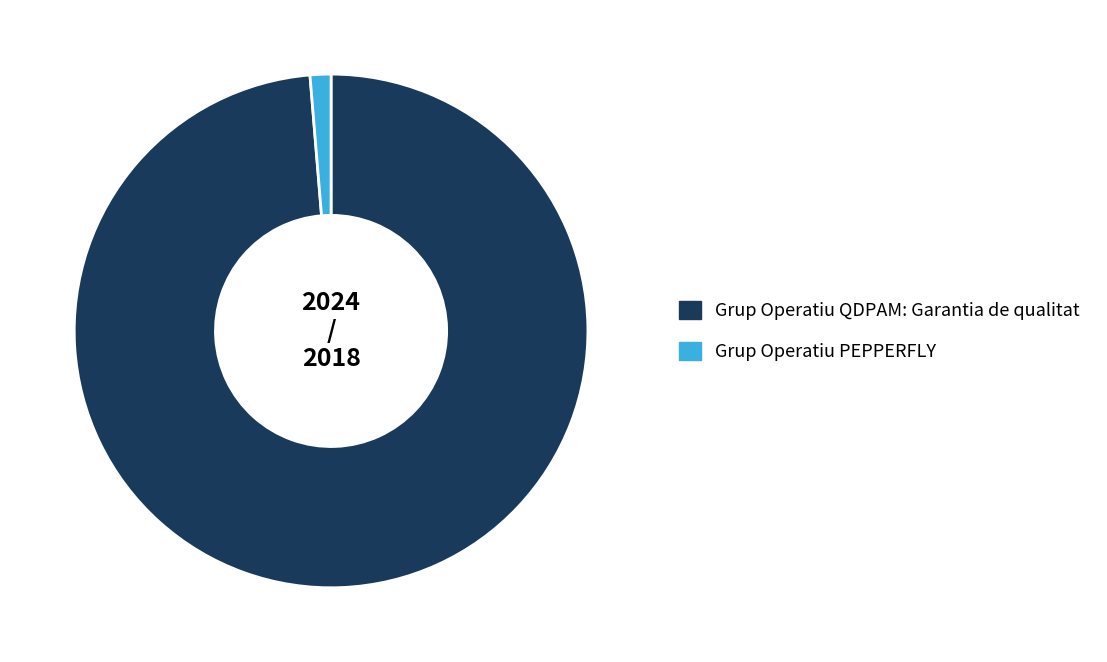

Is Grup Operatiu PEPPERFLY the majority of the pie?

No